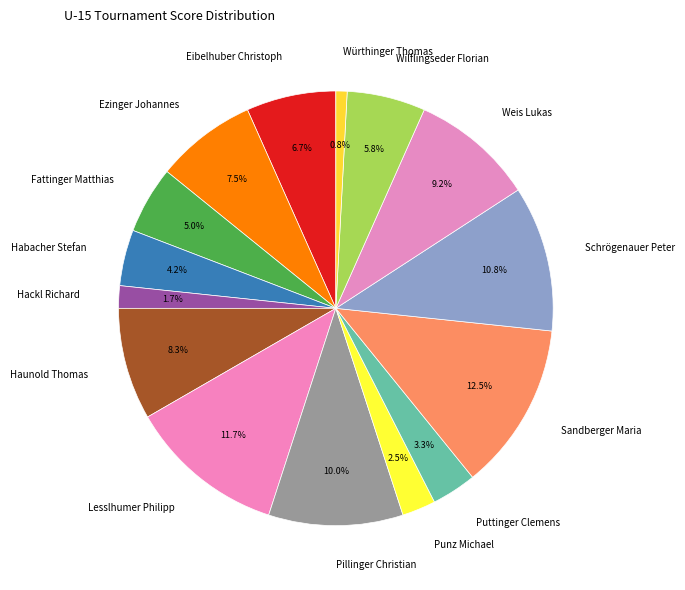

Between Hackl Richard and Eibelhuber Christoph, which is larger?

Eibelhuber Christoph